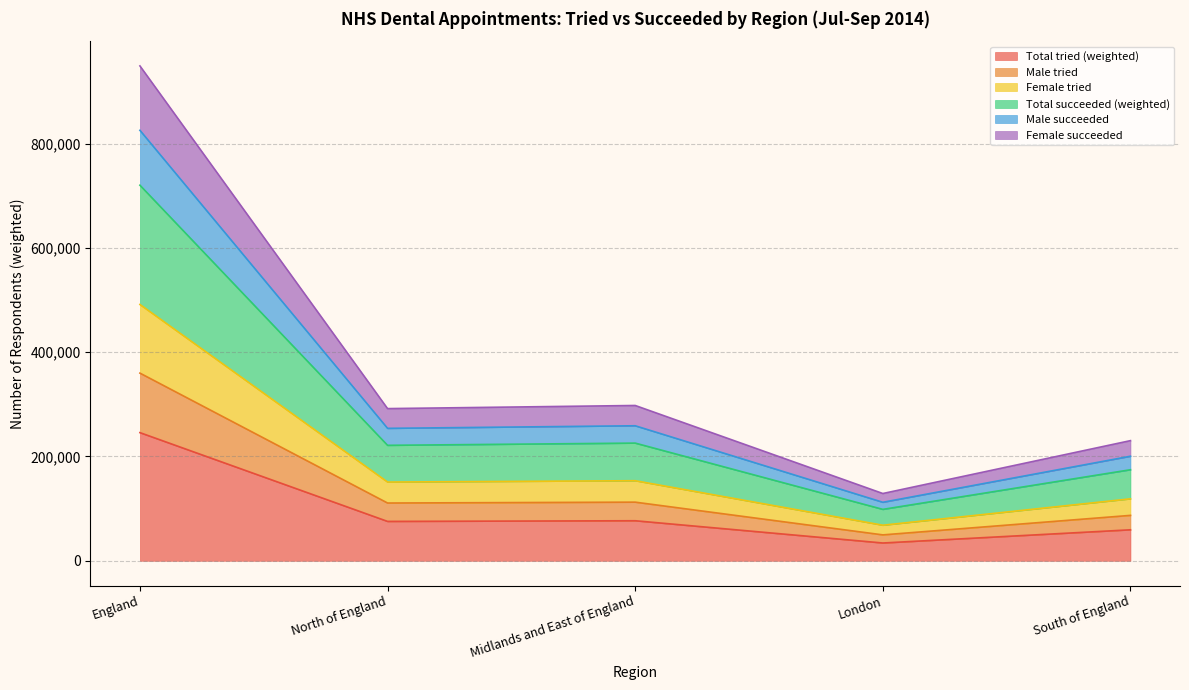

Which category has the lowest value in the Total tried (weighted) series?

London